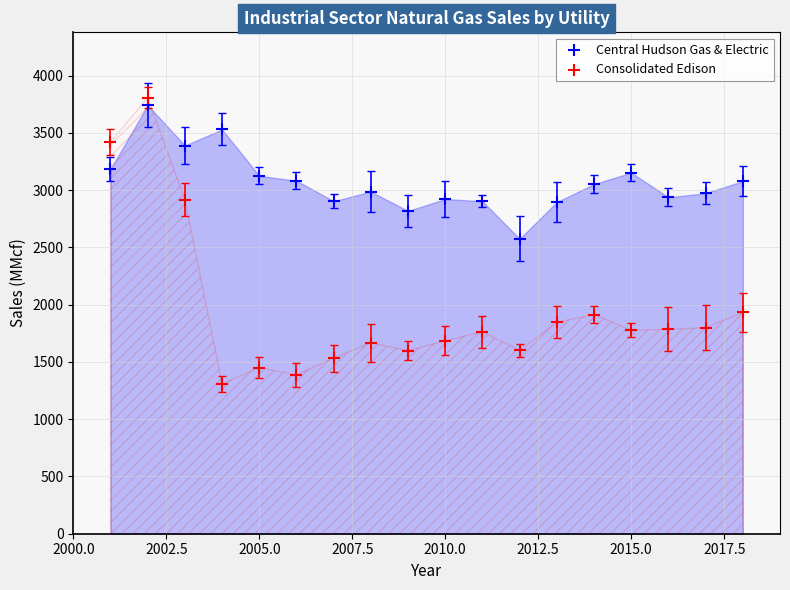

What is the X range (max minus min) for the scatter plot?

17.0